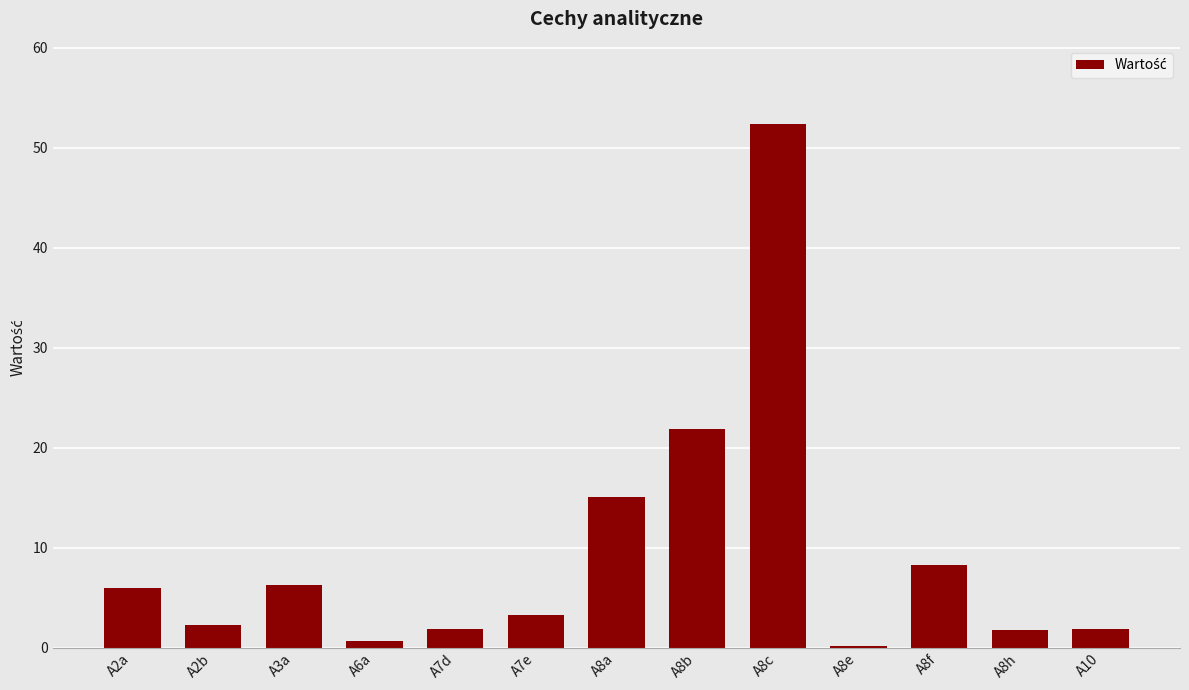

The value at A8f is 5.2. True or false?

False